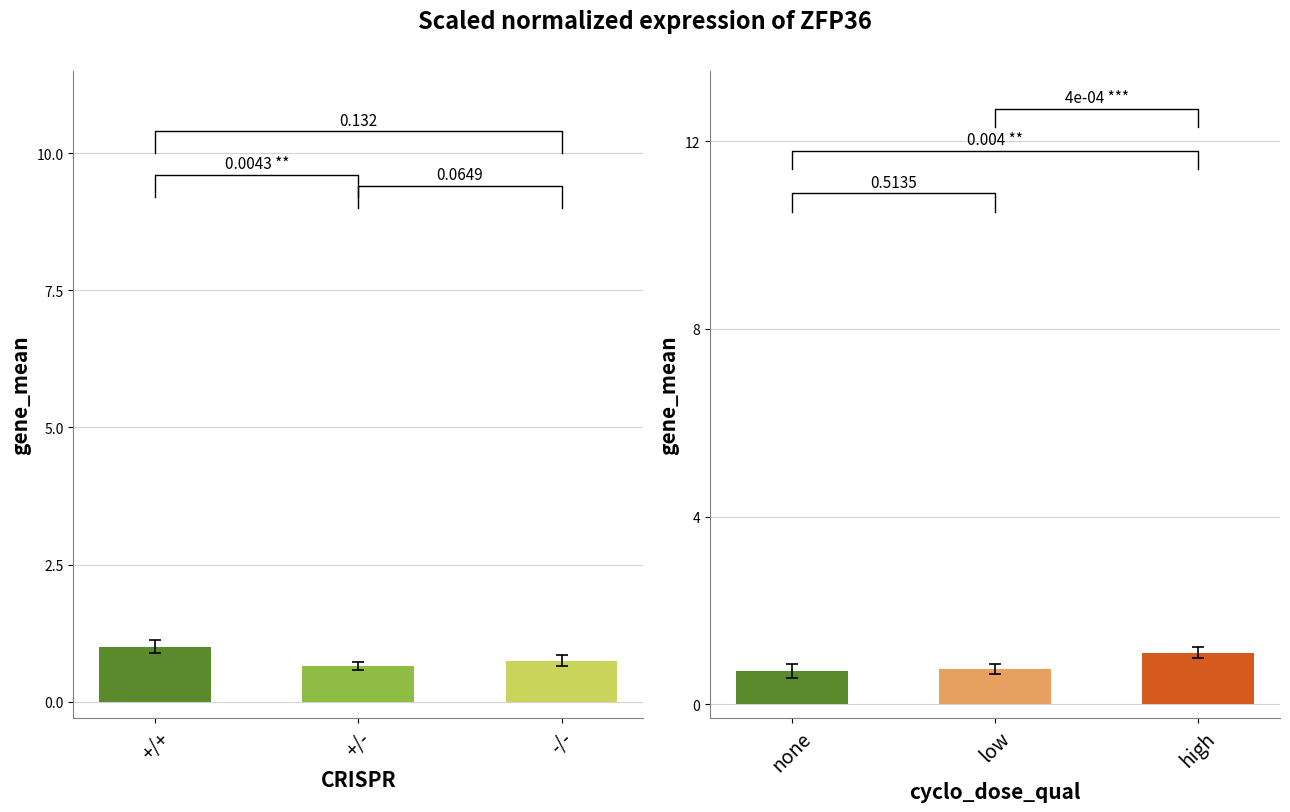

Where is none nearest to the value 0?

none